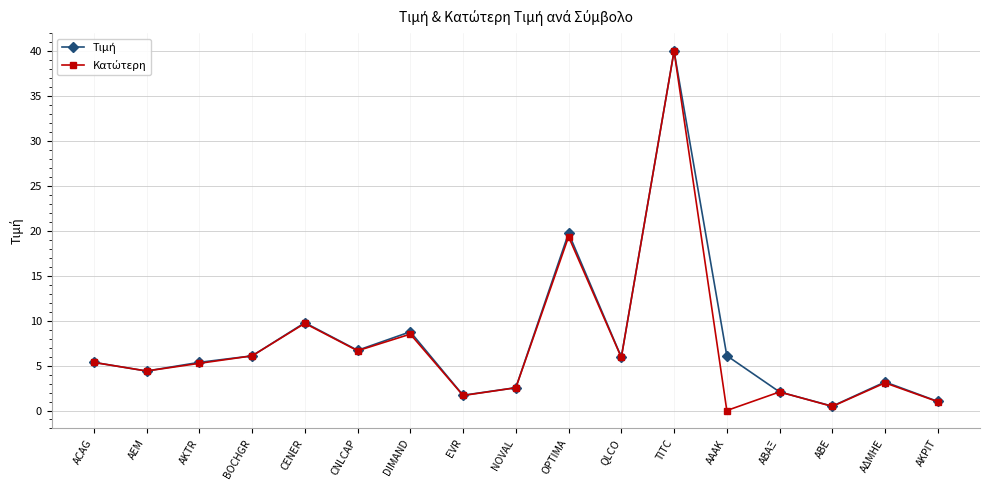

What is the maximum value shown in the chart?

40.0